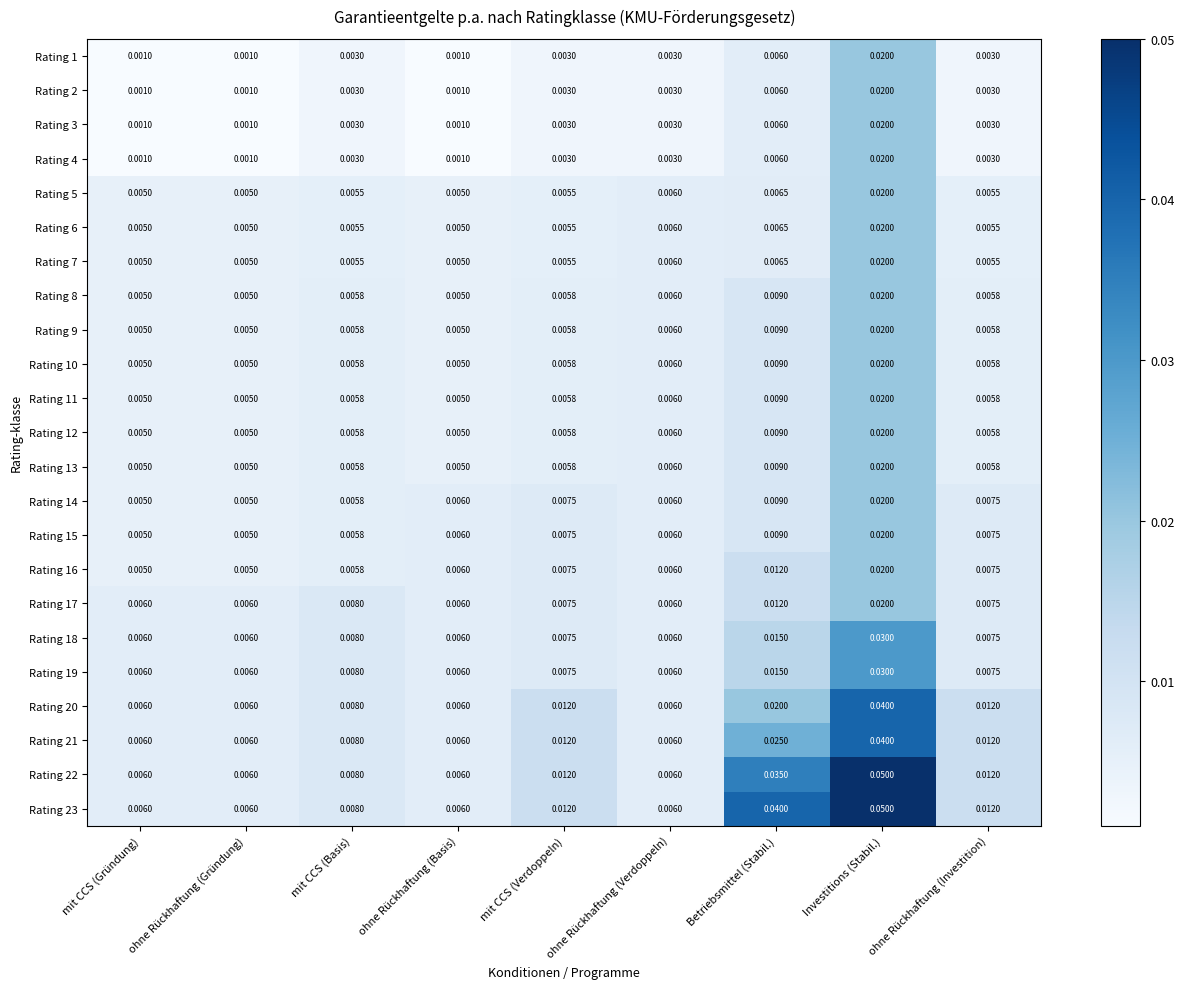

At which category is the sum across all series the highest?

Investitions (Stabil.)